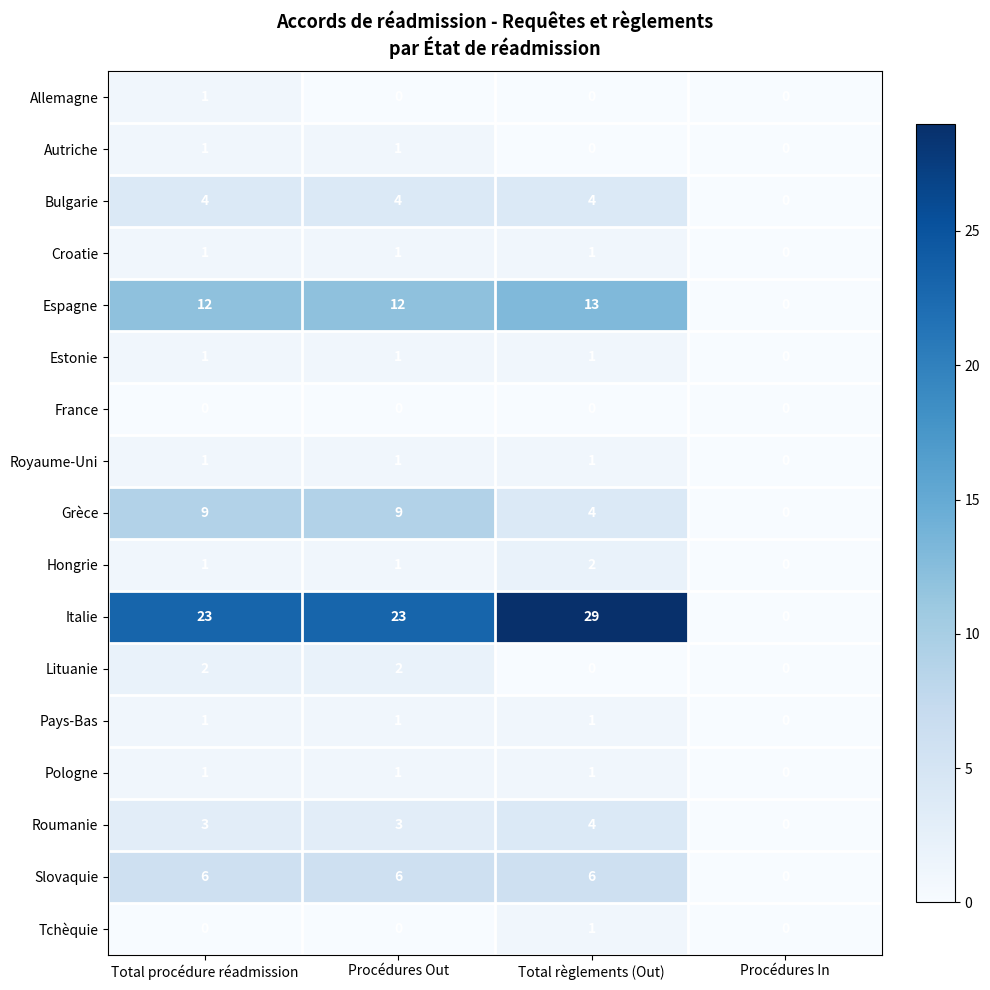

What is the difference between the maximum and minimum values in the Bulgarie series?

4